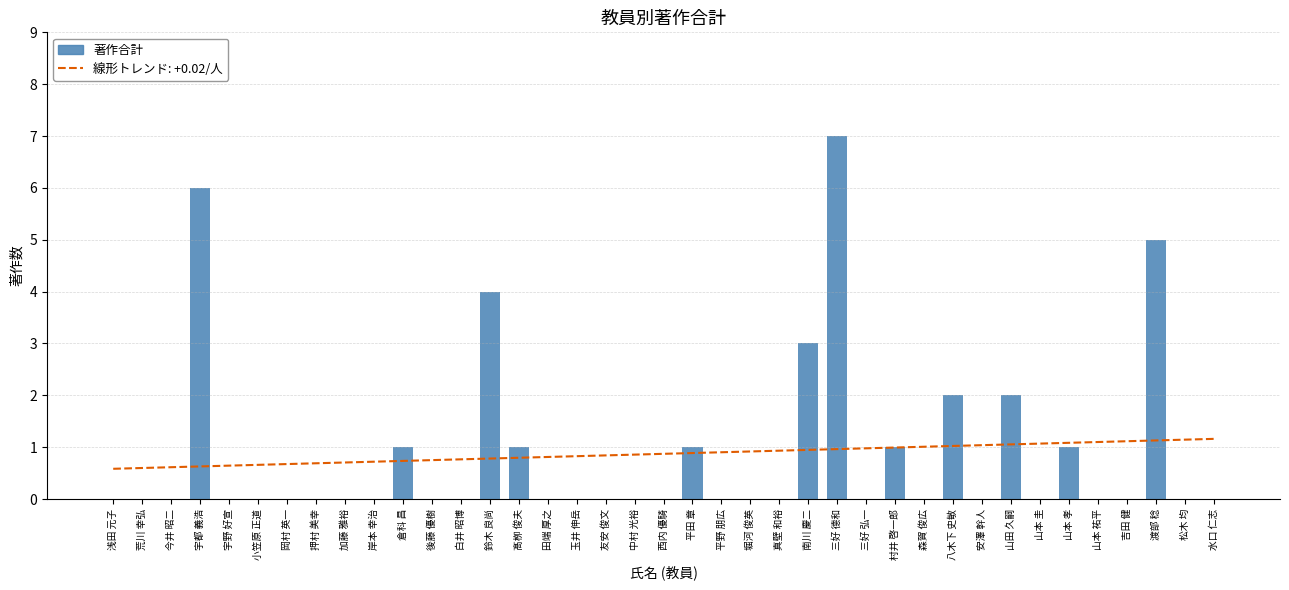

Reading left to right, what are all the values shown in this chart?

浅田 元子=0	荒川 幸弘=0	今井 昭二=0	宇都 義浩=6	宇野 好宣=0	小笠原 正道=0	岡村 英一=0	押村 美幸=0	加藤 雅裕=0	岸本 幸治=0	倉科 昌=1	後藤 優樹=0	白井 昭博=0	鈴木 良尚=4	髙栁 俊夫=1	田端 厚之=0	玉井 伸岳=0	友安 俊文=0	中村 光裕=0	西内 優騎=0	平田 章=1	平野 朋広=0	堀河 俊英=0	真壁 和裕=0	南川 慶二=3	三好 德和=7	三好 弘一=0	村井 啓一郎=1	森賀 俊広=0	八木下 史敏=2	安澤 幹人=0	山田 久嗣=2	山本 圭=0	山本 孝=1	山本 祐平=0	吉田 健=0	渡部 稔=5	松木 均=0	水口 仁志=0